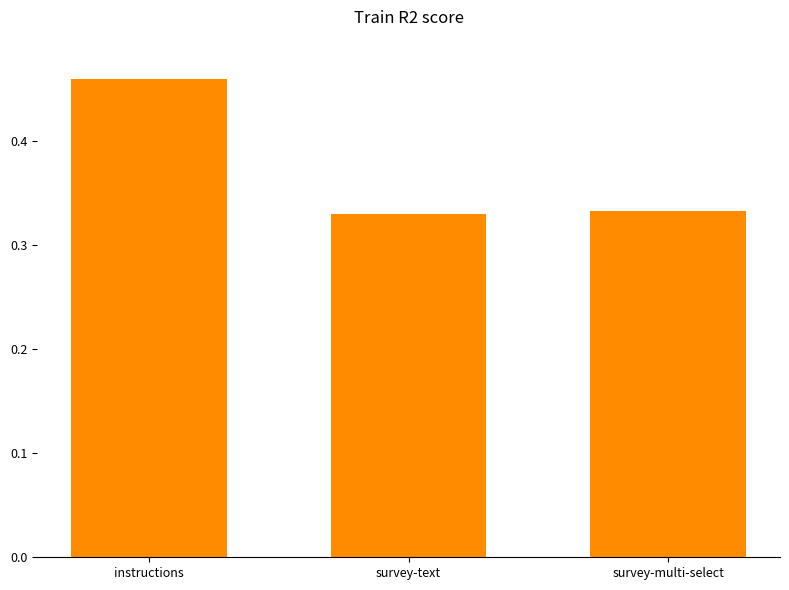

What is the label of the 3rd bar from the left?

survey-multi-select